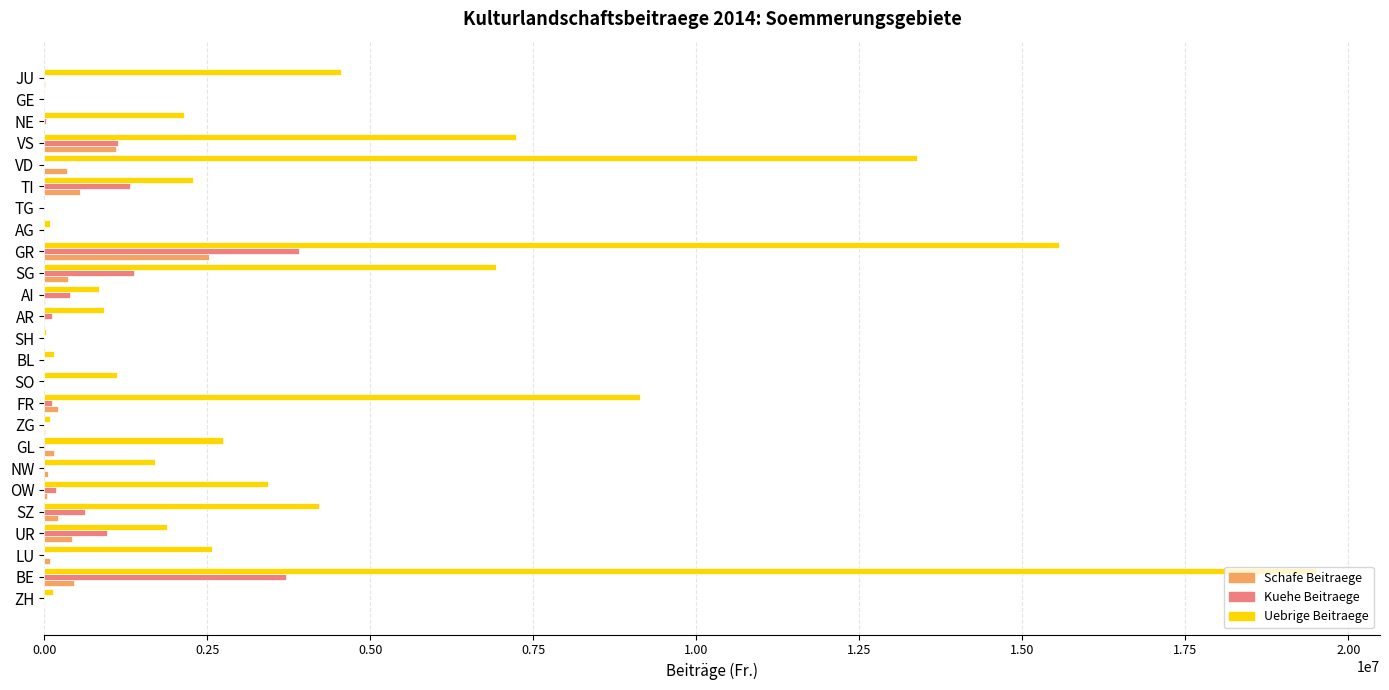

True or false: Kuehe Beitraege has a value of 1123507.0 at VS.

True